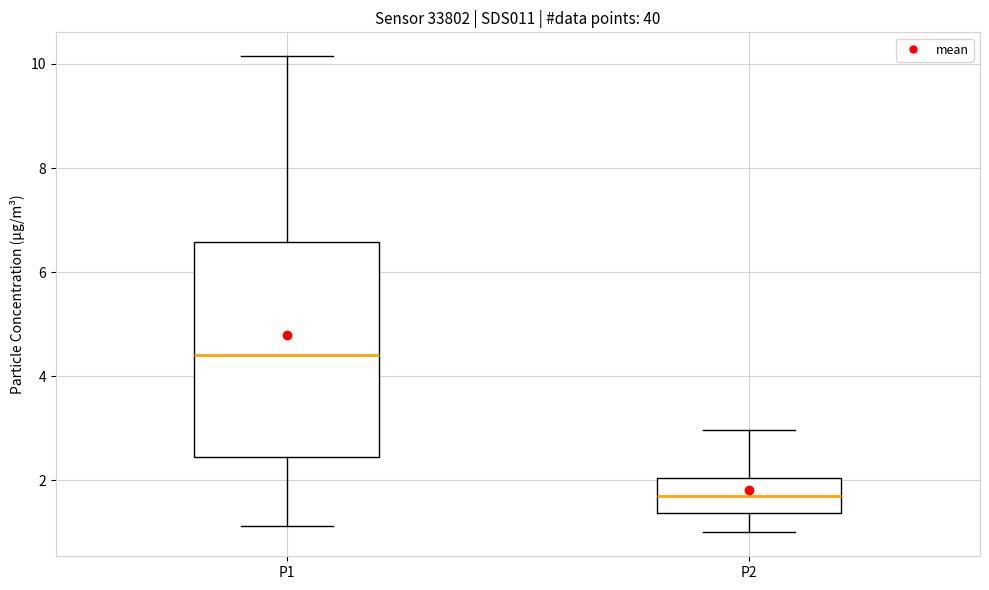

Comparing the boxes themselves (not the whiskers), which one is the tallest?

P1